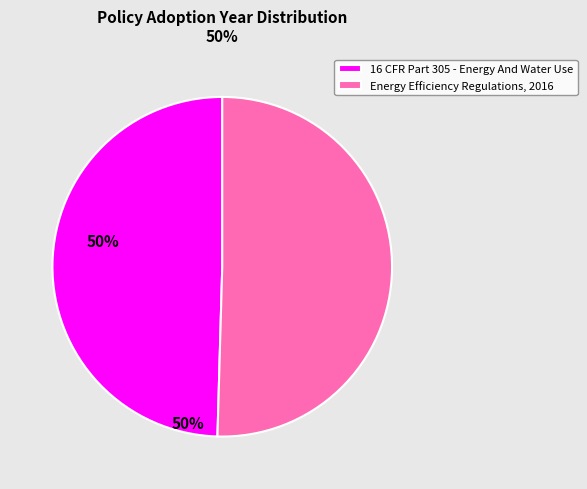

Is it true that Energy Efficiency Regulations, 2016 is 50% of the pie?

True